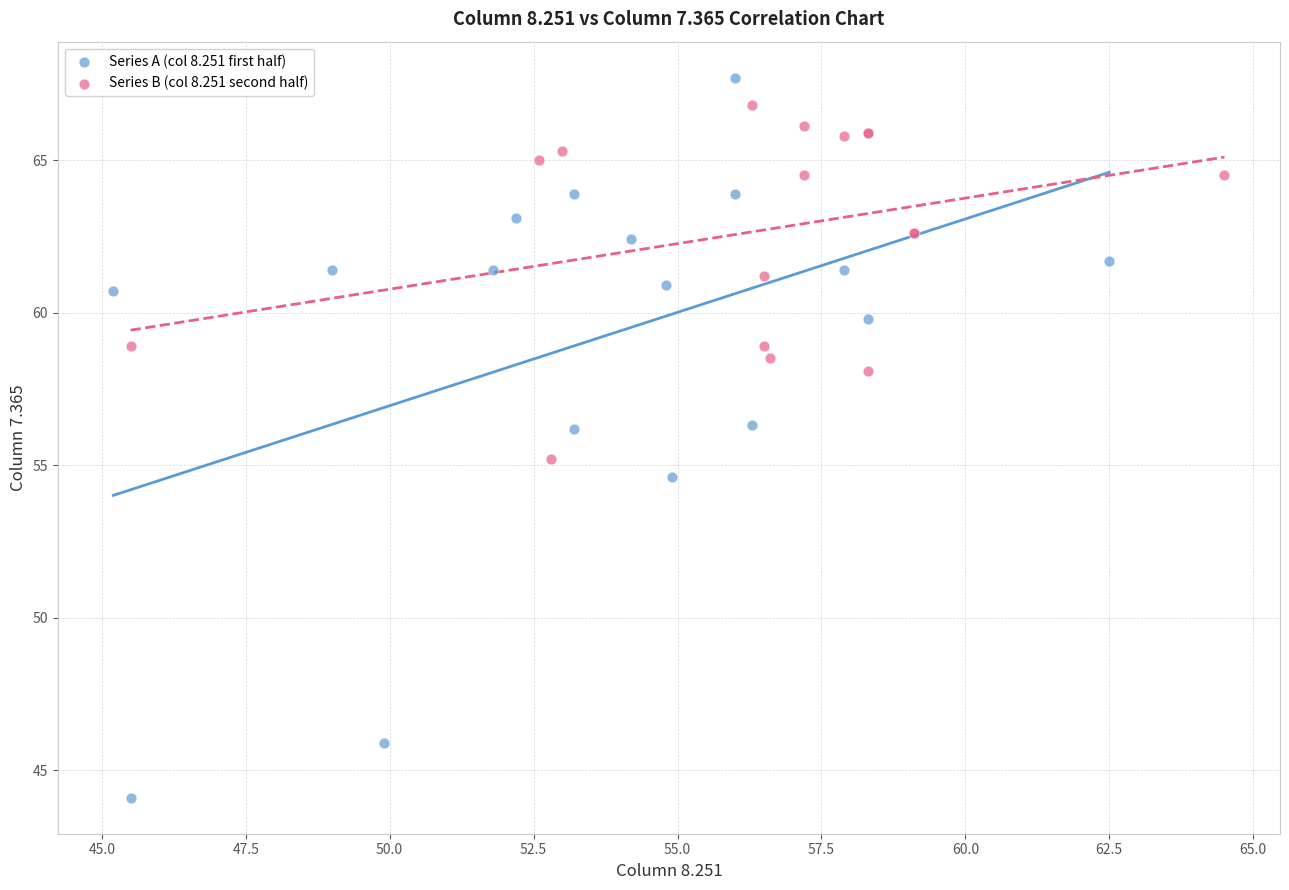

Which series has the largest Y range (max minus min)?

Series A (col 8.251 first half)